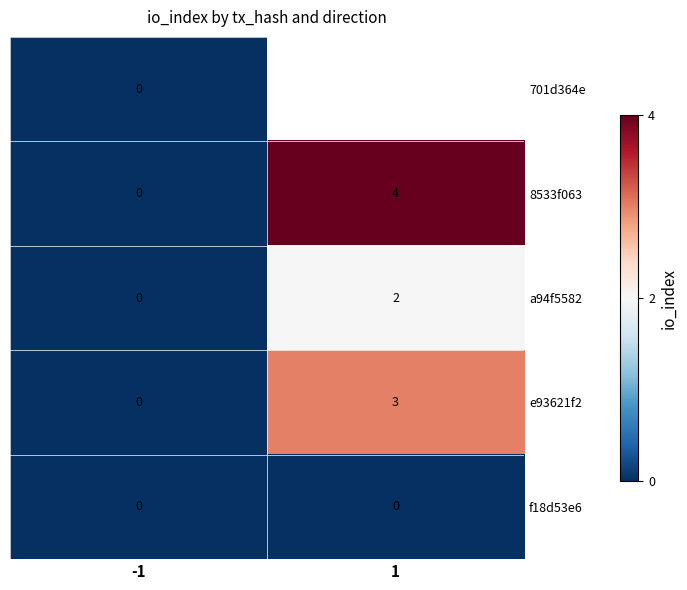

What is the difference between the maximum and minimum values in the 8533f063 series?

4.0